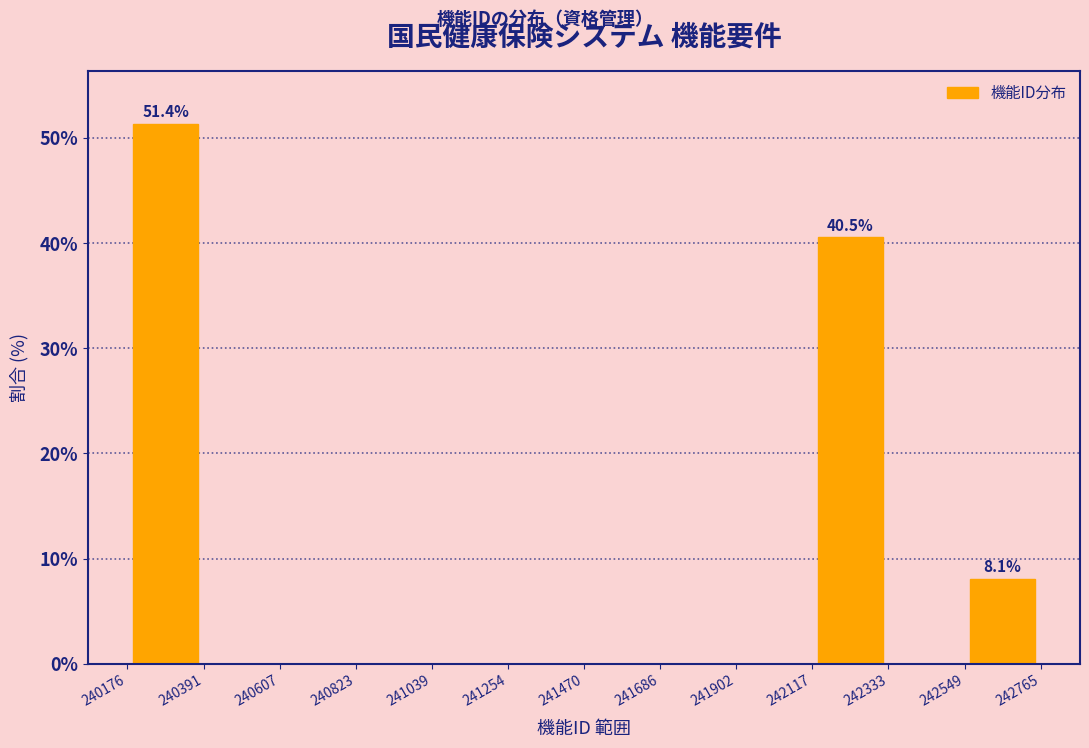

Over which range of the x-axis is the bar tallest?

240176 to 240391